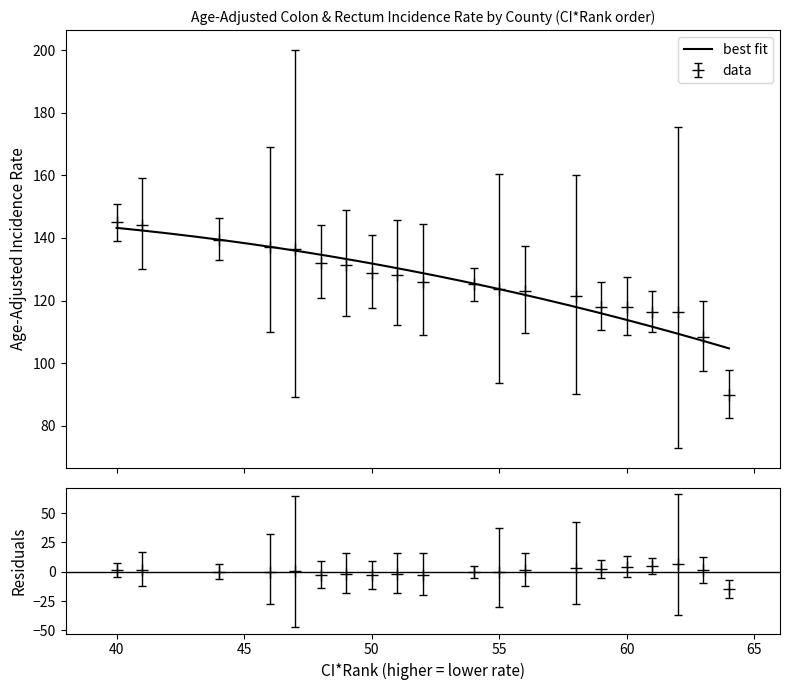

How many data points in Lower_CI are less than 110?

10